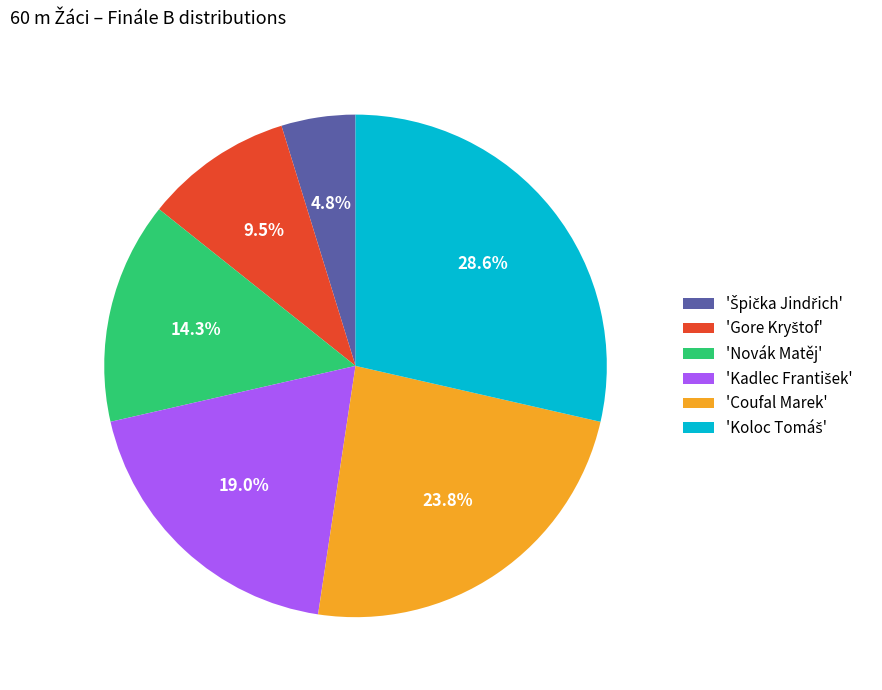

To the nearest percent, what is the difference between the largest and smallest slice percentages?

24%